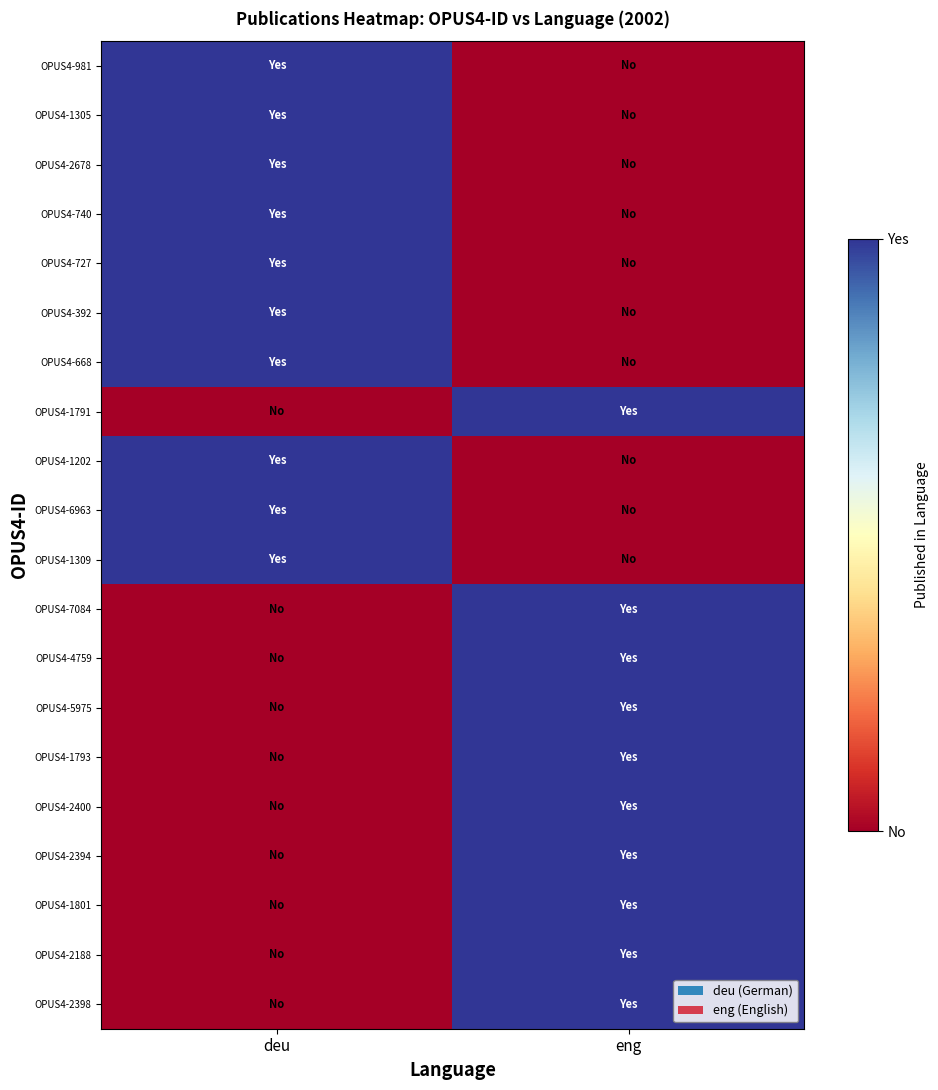

What is the spread (max minus min) of values at deu?

1